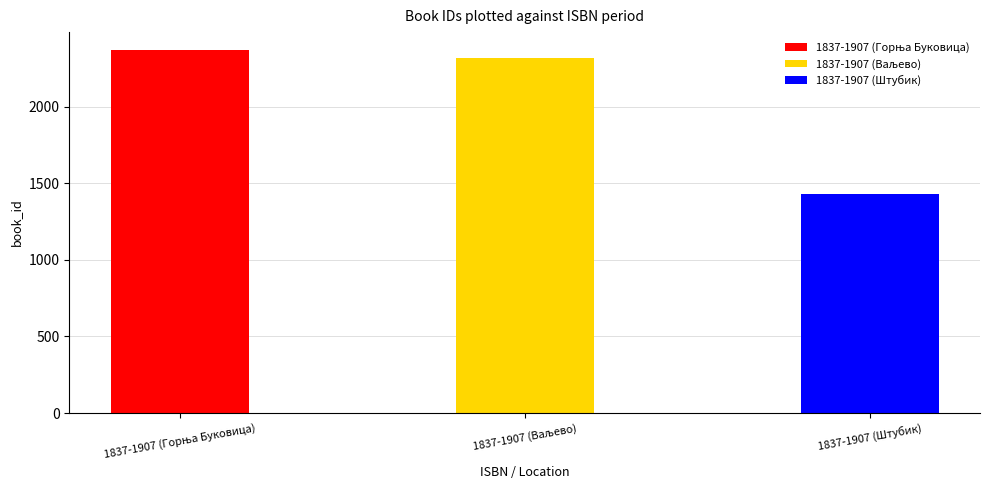

What is the change in value from 1837-1907 (Ваљево) to 1837-1907 (Штубик)?

-887